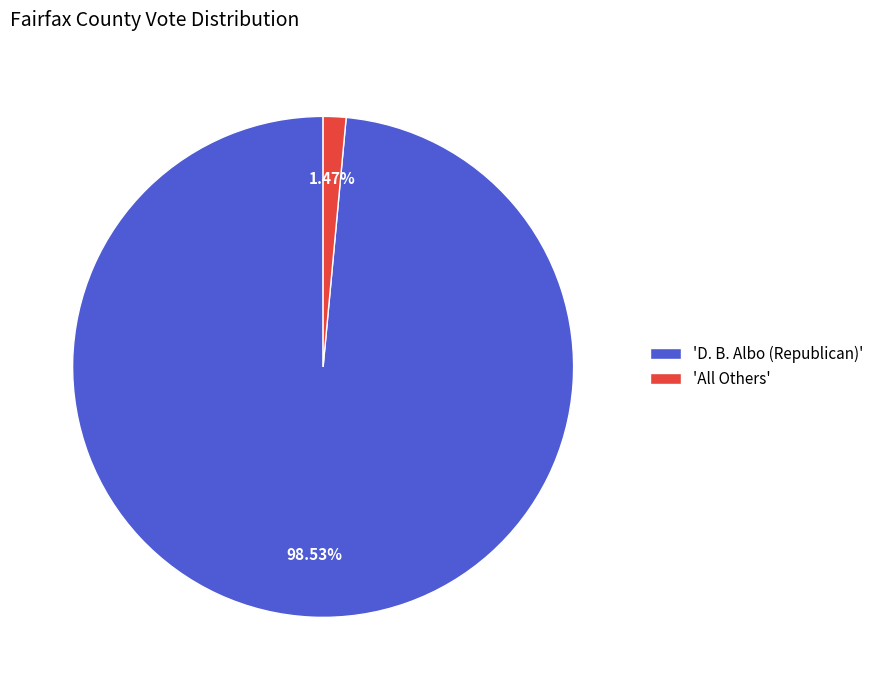

Rank the categories by value from highest to lowest.

'D. B. Albo (Republican)', 'All Others'